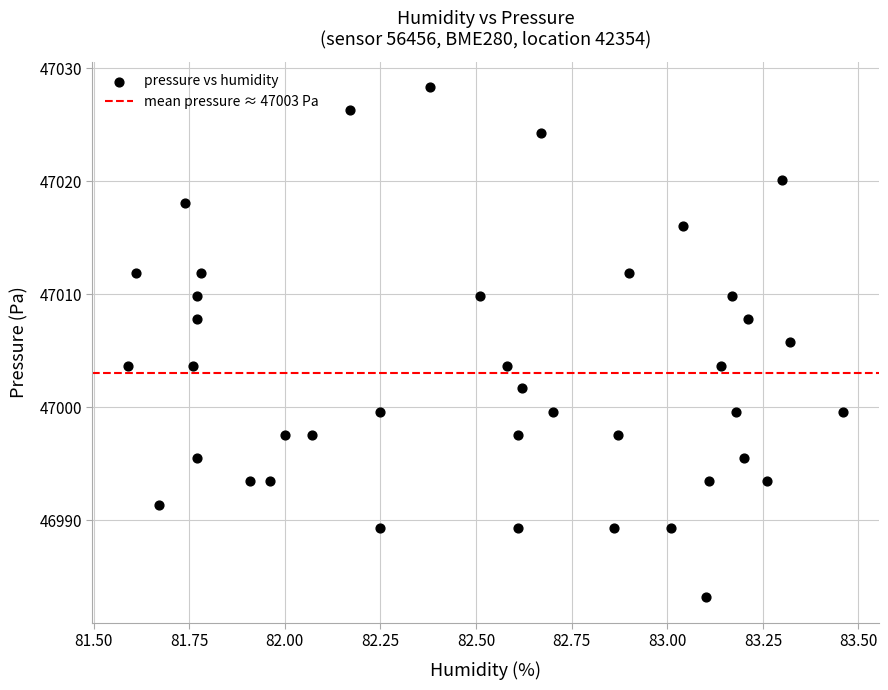

What is the range of X values (max minus min)?

1.9